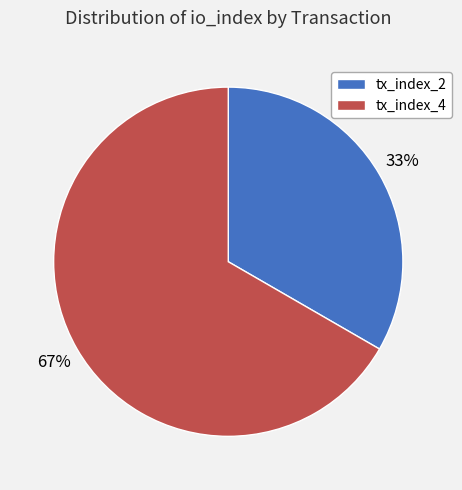

Rank the categories by value from highest to lowest.

tx_index_4, tx_index_2